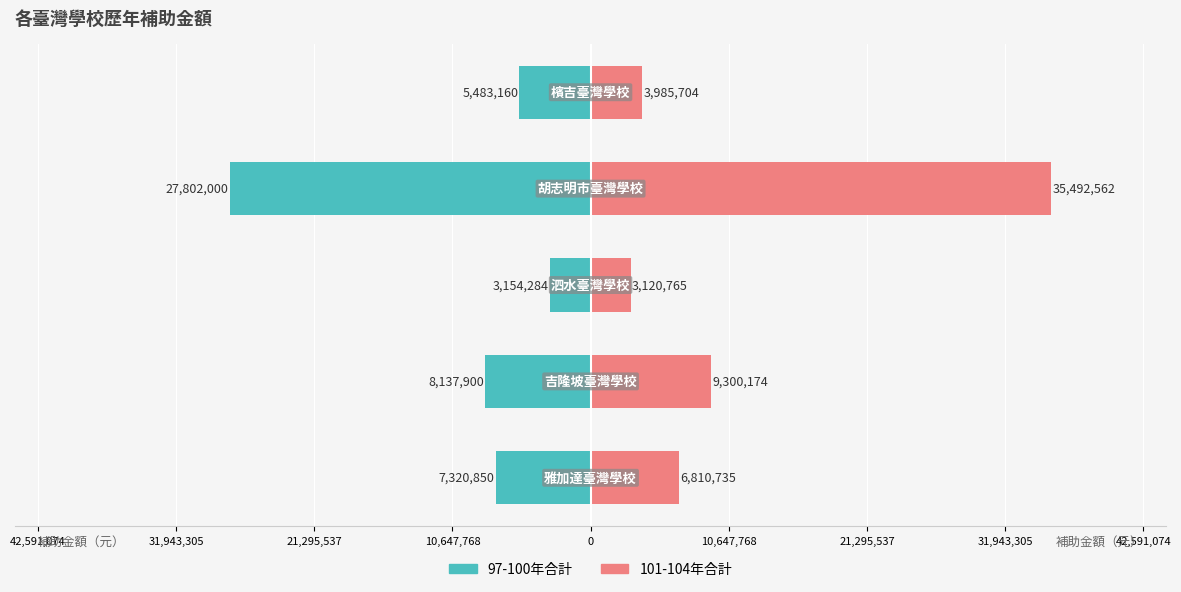

What are all the series names shown in the legend?

97-100年合計, 101-104年合計